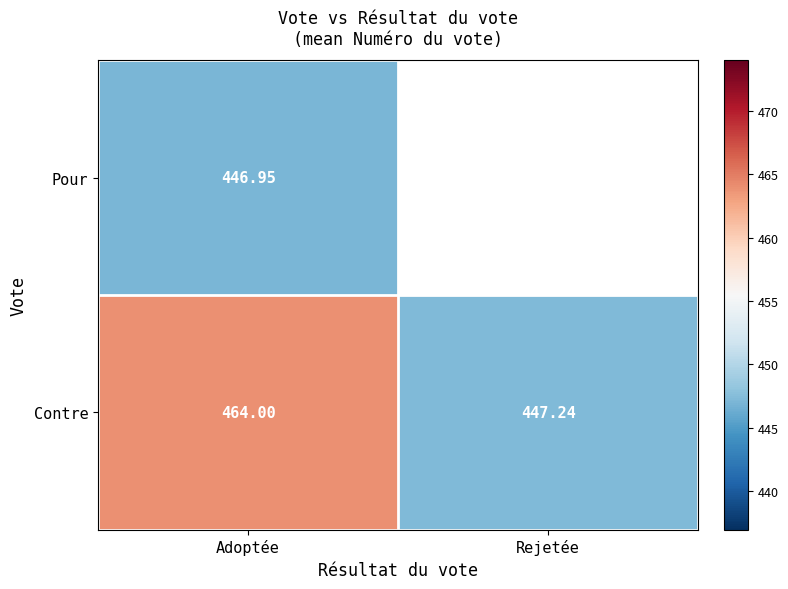

Count the number of data series in this chart.

2